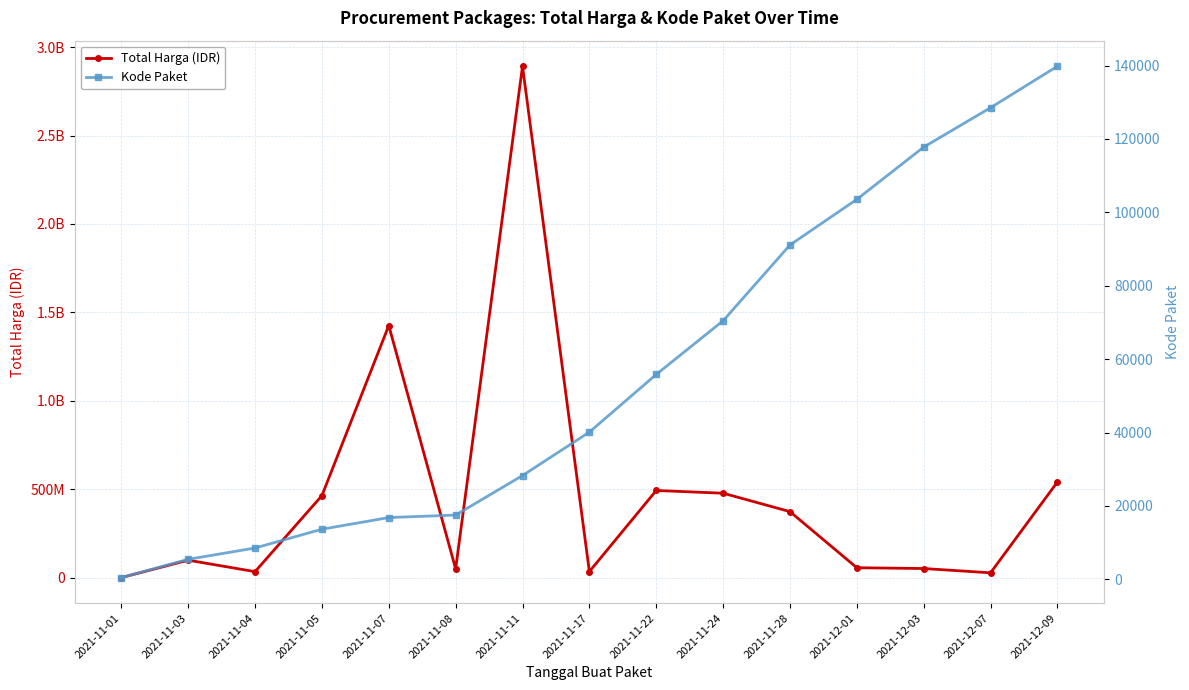

Reading left to right, extract all data points from this chart.

Total Harga (IDR): 333600	98772570	34000000	464002100	1425867900	49730040	2892122000	34292000	493000000	477600000	373404000	56152800	51601000	27412000	541071000
Kode Paket: 464	5449	8530	13652	16823	17509	28271	40112	55826	70453	91101	103541	117783	128516	139817